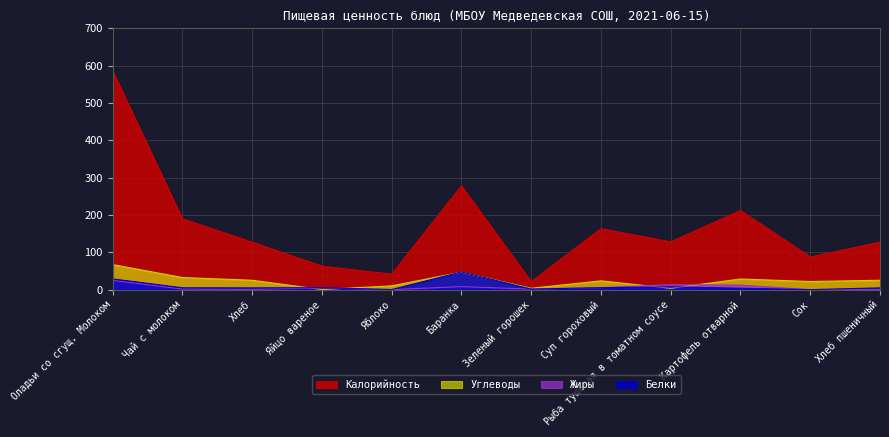

Between Картофель отварной and Сок, which series saw the biggest shift?

Калорийность